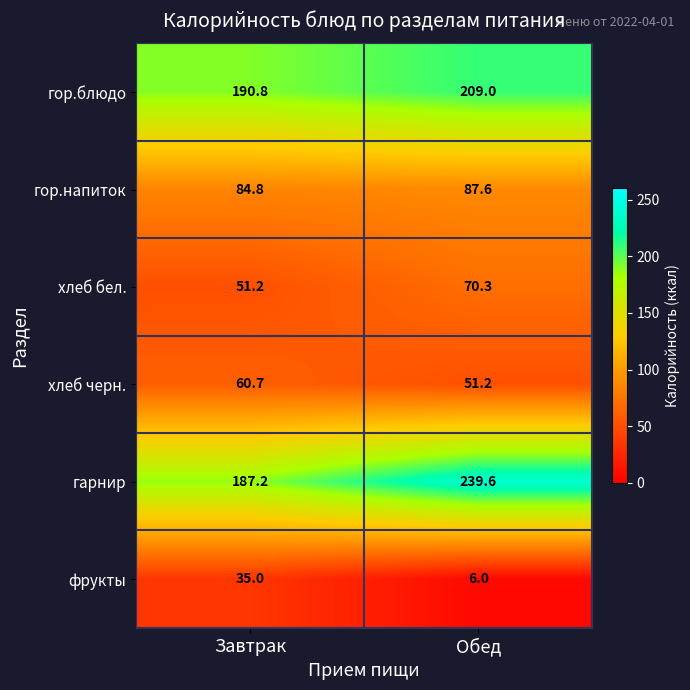

Is the value of хлеб черн. at Завтрак greater than the value of гор.блюдо at Обед?

No